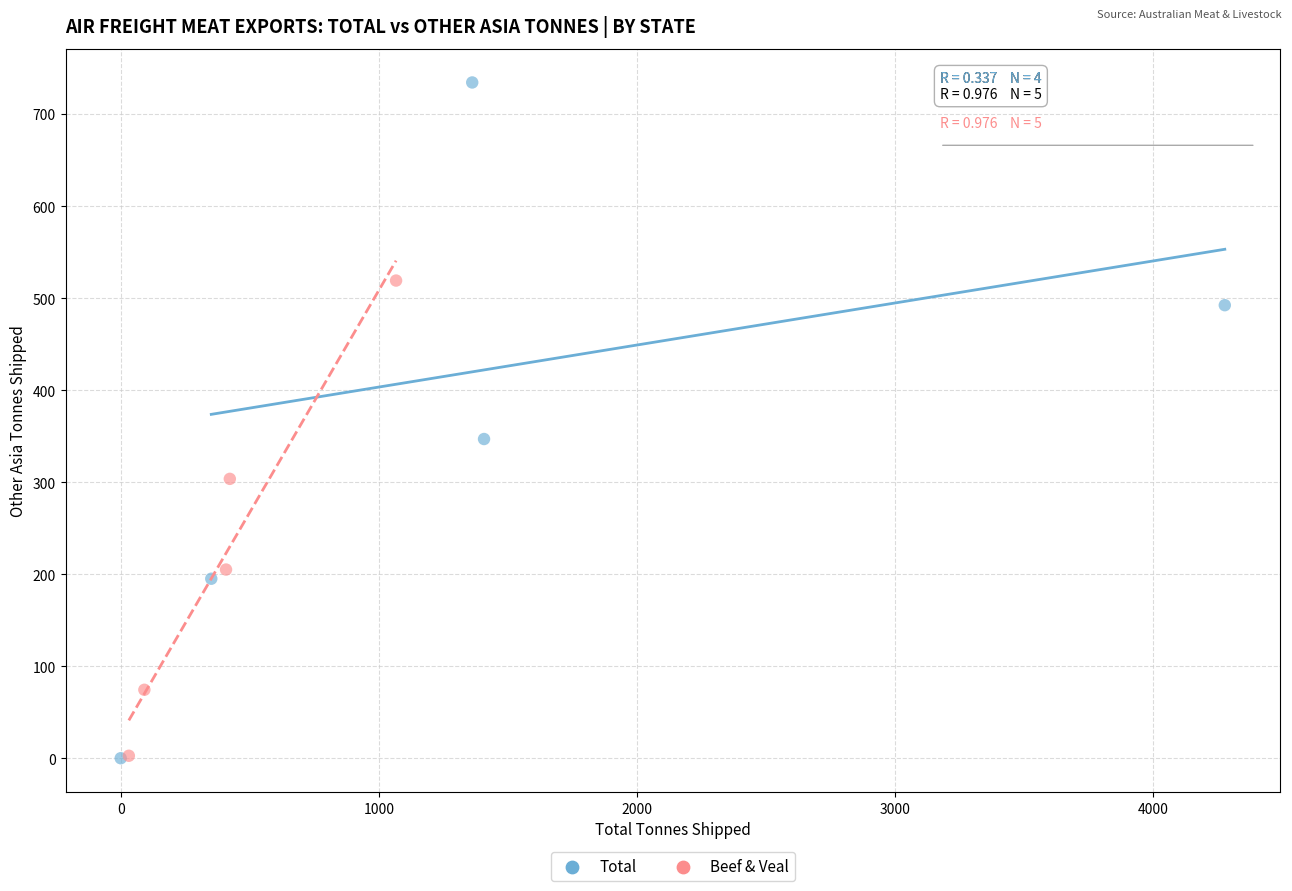

Which series has the largest Y range (max minus min)?

Total